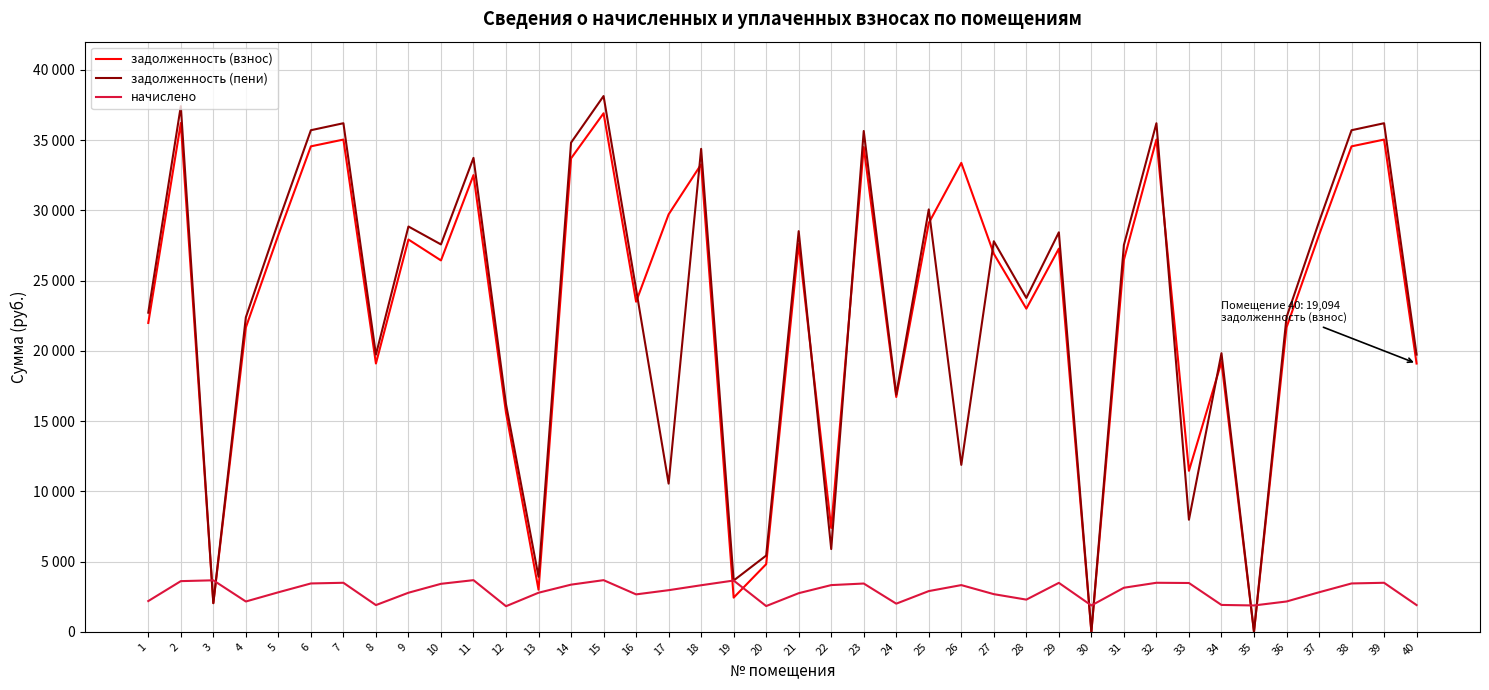

What are all the series names shown in the legend?

задолженность (взнос), задолженность (пени), начислено